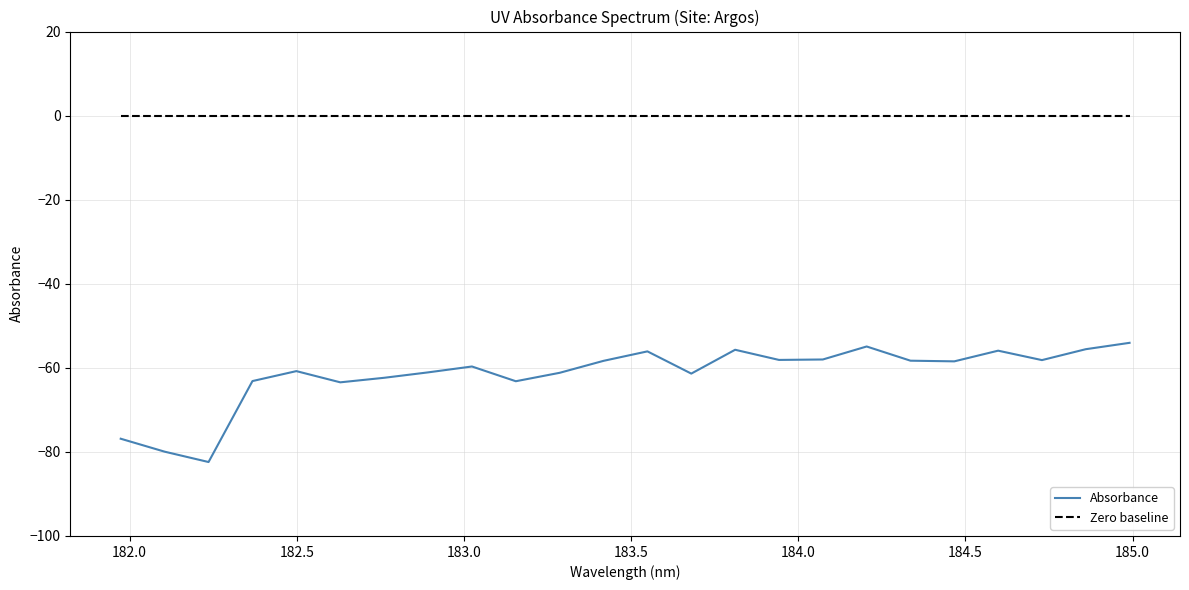

Which series has the largest total across all categories?

Zero baseline